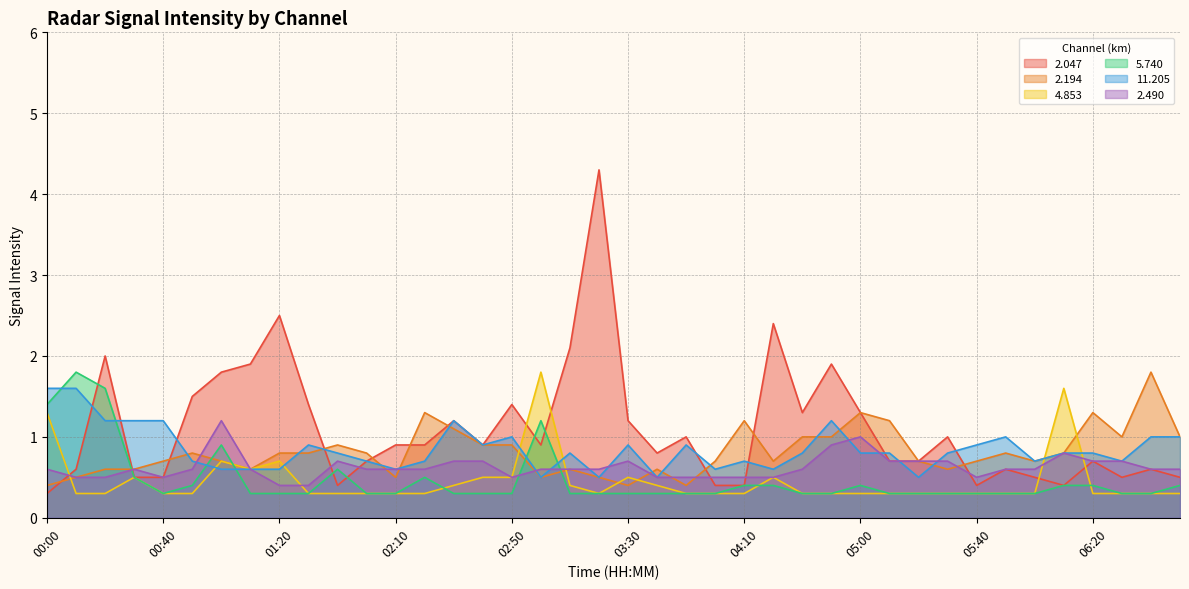

Reading left to right, transcribe all the data shown in this chart.

2.047: 00:00=0.3	00:10=0.6	00:20=2.0	00:30=0.5	00:40=0.5	00:50=1.5	01:00=1.8	01:10=1.9	01:20=2.5	01:40=1.4	01:50=0.4	02:00=0.7	02:10=0.9	02:20=0.9	02:30=1.2	02:40=0.9	02:50=1.4	03:00=0.9	03:10=2.1	03:20=4.3	03:30=1.2	03:40=0.8	03:50=1.0	04:00=0.4	04:10=0.4	04:20=2.4	04:30=1.3	04:50=1.9	05:00=1.3	05:10=0.7	05:20=0.7	05:30=1.0	05:40=0.4	05:50=0.6	06:00=0.5	06:10=0.4	06:20=0.7	06:30=0.5	06:40=0.6	06:50=0.5
2.194: 00:00=0.4	00:10=0.5	00:20=0.6	00:30=0.6	00:40=0.7	00:50=0.8	01:00=0.7	01:10=0.6	01:20=0.8	01:40=0.8	01:50=0.9	02:00=0.8	02:10=0.5	02:20=1.3	02:30=1.1	02:40=0.9	02:50=0.9	03:00=0.5	03:10=0.6	03:20=0.5	03:30=0.4	03:40=0.6	03:50=0.4	04:00=0.7	04:10=1.2	04:20=0.7	04:30=1.0	04:50=1.0	05:00=1.3	05:10=1.2	05:20=0.7	05:30=0.6	05:40=0.7	05:50=0.8	06:00=0.7	06:10=0.8	06:20=1.3	06:30=1.0	06:40=1.8	06:50=1.0
4.853: 00:00=1.3	00:10=0.3	00:20=0.3	00:30=0.5	00:40=0.3	00:50=0.3	01:00=0.7	01:10=0.6	01:20=0.7	01:40=0.3	01:50=0.3	02:00=0.3	02:10=0.3	02:20=0.3	02:30=0.4	02:40=0.5	02:50=0.5	03:00=1.8	03:10=0.4	03:20=0.3	03:30=0.5	03:40=0.4	03:50=0.3	04:00=0.3	04:10=0.3	04:20=0.5	04:30=0.3	04:50=0.3	05:00=0.3	05:10=0.3	05:20=0.3	05:30=0.3	05:40=0.3	05:50=0.3	06:00=0.3	06:10=1.6	06:20=0.3	06:30=0.3	06:40=0.3	06:50=0.3
5.740: 00:00=1.4	00:10=1.8	00:20=1.6	00:30=0.5	00:40=0.3	00:50=0.4	01:00=0.9	01:10=0.3	01:20=0.3	01:40=0.3	01:50=0.6	02:00=0.3	02:10=0.3	02:20=0.5	02:30=0.3	02:40=0.3	02:50=0.3	03:00=1.2	03:10=0.3	03:20=0.3	03:30=0.3	03:40=0.3	03:50=0.3	04:00=0.3	04:10=0.4	04:20=0.4	04:30=0.3	04:50=0.3	05:00=0.4	05:10=0.3	05:20=0.3	05:30=0.3	05:40=0.3	05:50=0.3	06:00=0.3	06:10=0.4	06:20=0.4	06:30=0.3	06:40=0.3	06:50=0.4
11.205: 00:00=1.6	00:10=1.6	00:20=1.2	00:30=1.2	00:40=1.2	00:50=0.7	01:00=0.6	01:10=0.6	01:20=0.6	01:40=0.9	01:50=0.8	02:00=0.7	02:10=0.6	02:20=0.7	02:30=1.2	02:40=0.9	02:50=1.0	03:00=0.5	03:10=0.8	03:20=0.5	03:30=0.9	03:40=0.5	03:50=0.9	04:00=0.6	04:10=0.7	04:20=0.6	04:30=0.8	04:50=1.2	05:00=0.8	05:10=0.8	05:20=0.5	05:30=0.8	05:40=0.9	05:50=1.0	06:00=0.7	06:10=0.8	06:20=0.8	06:30=0.7	06:40=1.0	06:50=1.0
2.490: 00:00=0.6	00:10=0.5	00:20=0.5	00:30=0.6	00:40=0.5	00:50=0.6	01:00=1.2	01:10=0.6	01:20=0.4	01:40=0.4	01:50=0.7	02:00=0.6	02:10=0.6	02:20=0.6	02:30=0.7	02:40=0.7	02:50=0.5	03:00=0.6	03:10=0.6	03:20=0.6	03:30=0.7	03:40=0.5	03:50=0.5	04:00=0.5	04:10=0.5	04:20=0.5	04:30=0.6	04:50=0.9	05:00=1.0	05:10=0.7	05:20=0.7	05:30=0.7	05:40=0.5	05:50=0.6	06:00=0.6	06:10=0.8	06:20=0.7	06:30=0.7	06:40=0.6	06:50=0.6